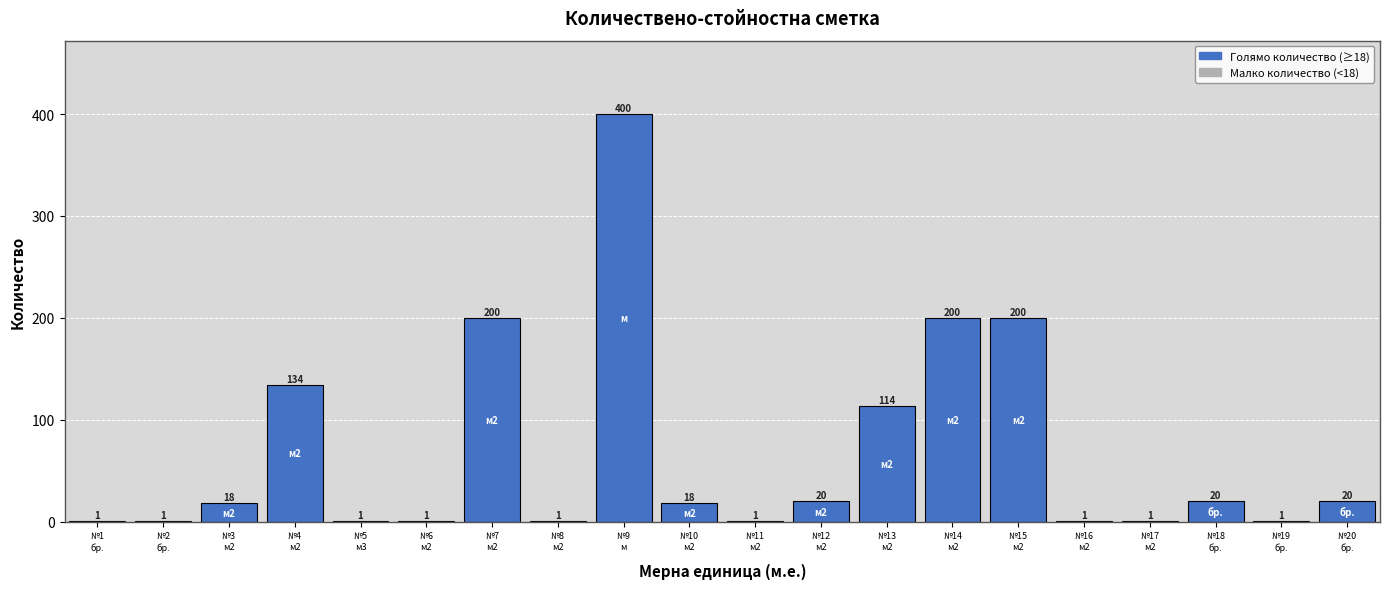

What is the sum of all values?

1353